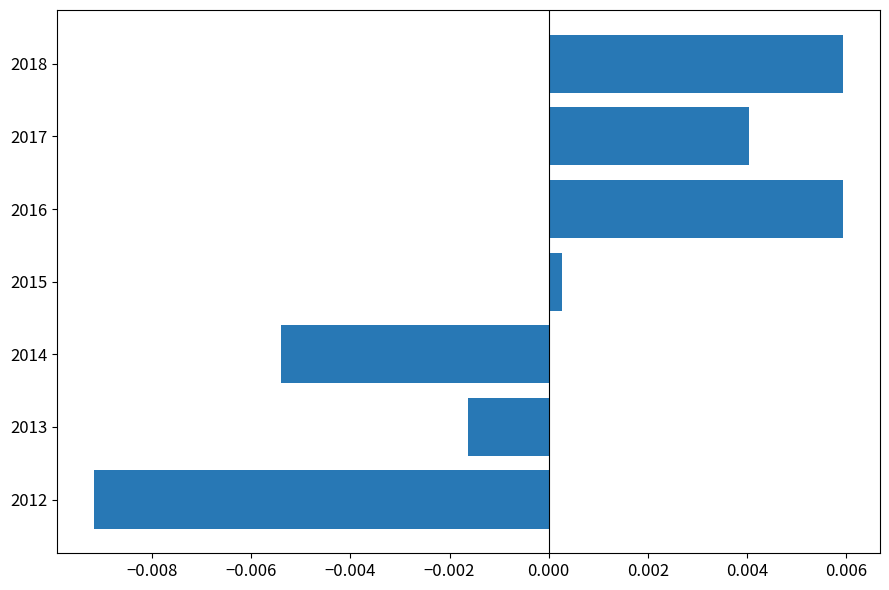

How many series are shown in this chart?

1